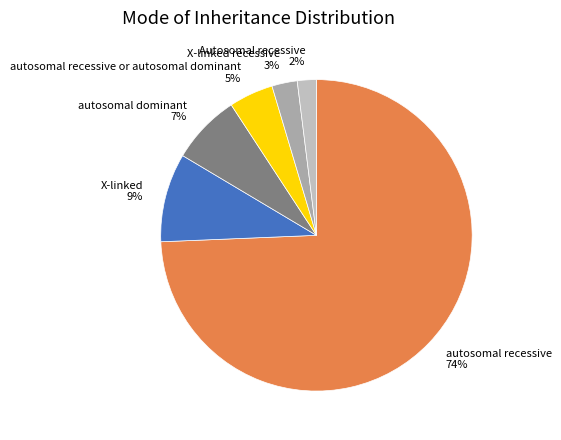

Is there a majority slice in this chart?

Yes